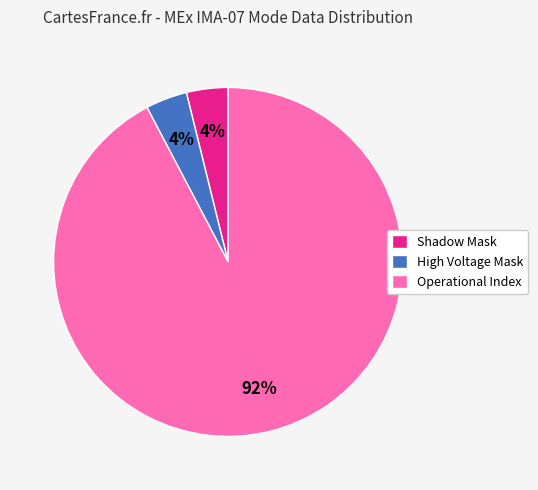

Which slice is the largest?

Operational Index